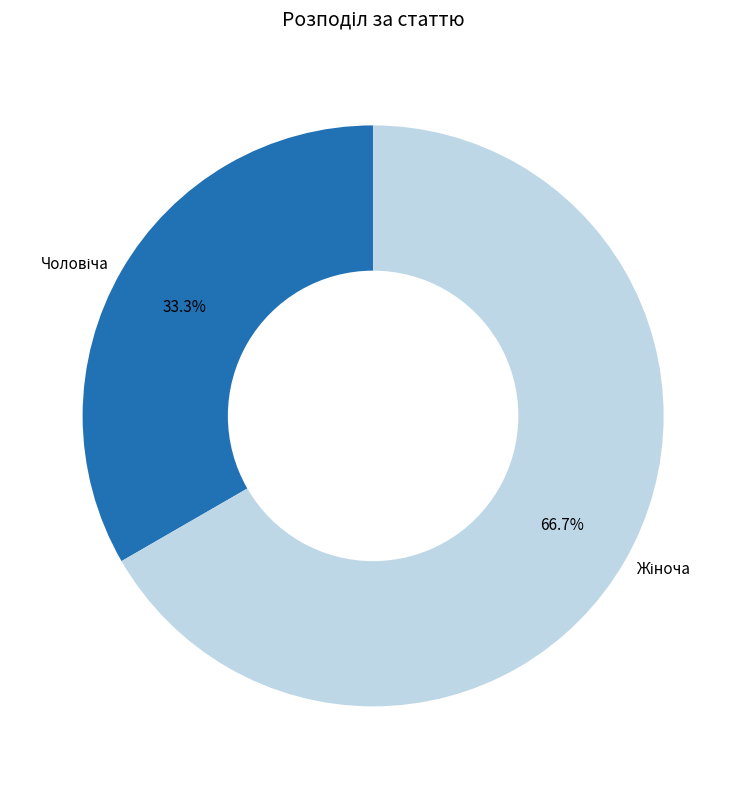

Does any single category account for the majority?

Yes